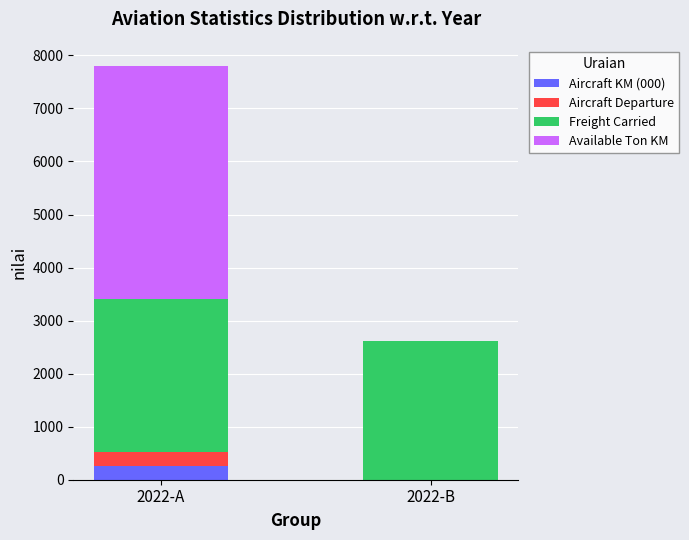

At which category is the sum across all series the highest?

2022-A